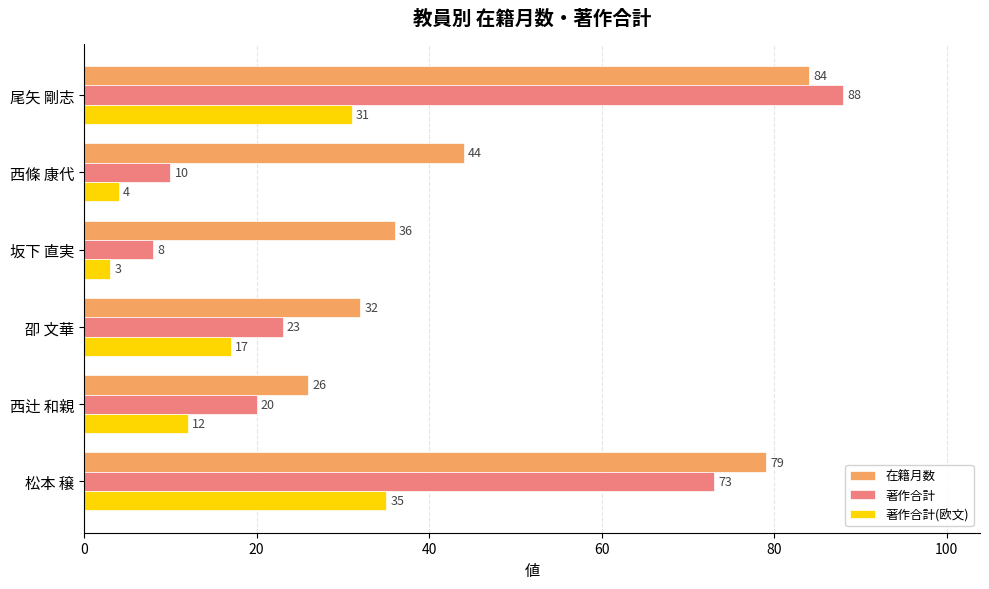

What is the lowest value of the 著作合計 series?

8